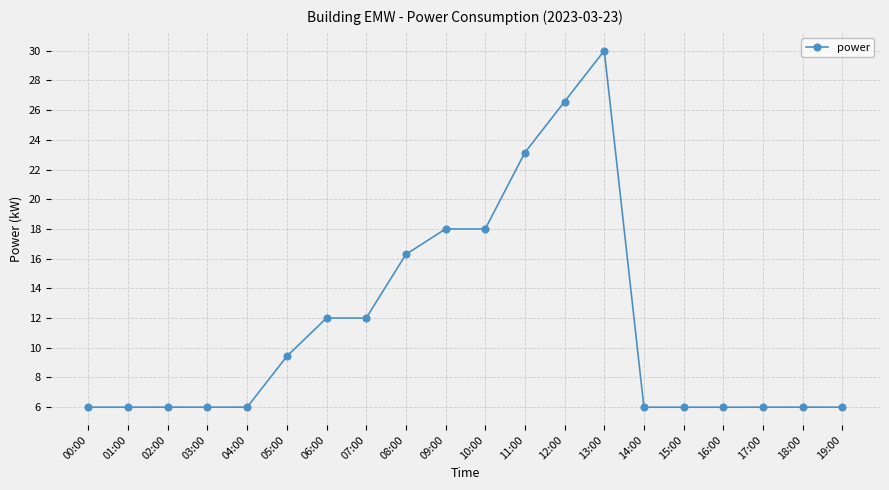

Reading right to left, transcribe all the data shown in this chart.

19:00=6.0	18:00=6.0	17:00=6.0	16:00=6.0	15:00=6.0	14:00=6.0	13:00=30.0	12:00=26.6	11:00=23.1	10:00=18.0	09:00=18.0	08:00=16.3	07:00=12.0	06:00=12.0	05:00=9.4	04:00=6.0	03:00=6.0	02:00=6.0	01:00=6.0	00:00=6.0